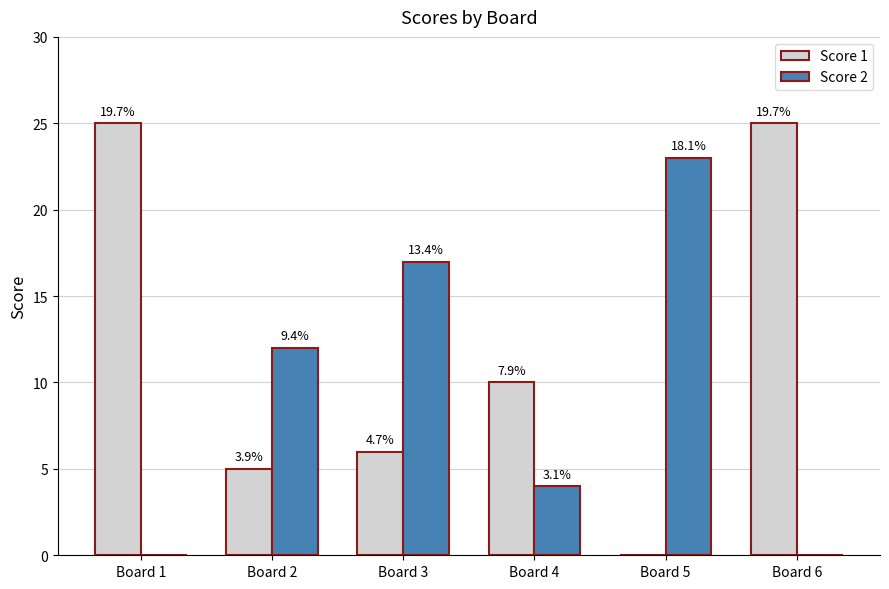

What are all the series names shown in the legend?

Score 1, Score 2